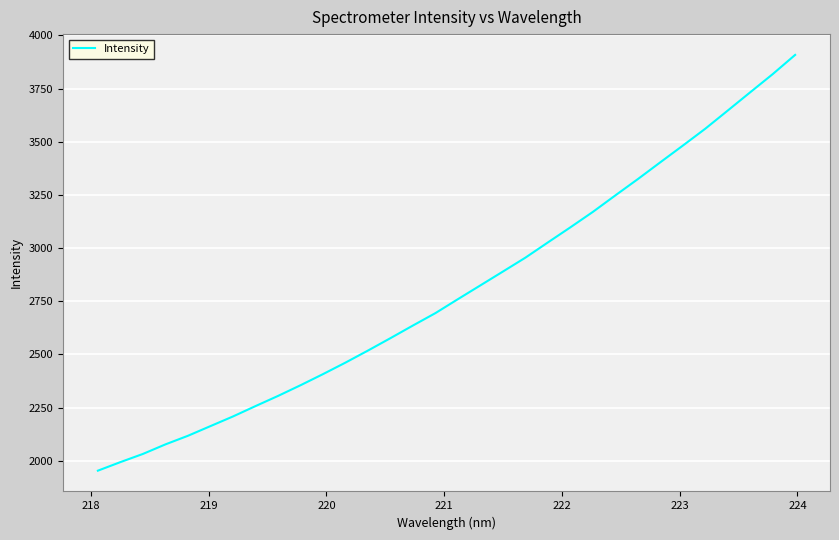

What is the difference between the maximum and minimum values?

1954.9